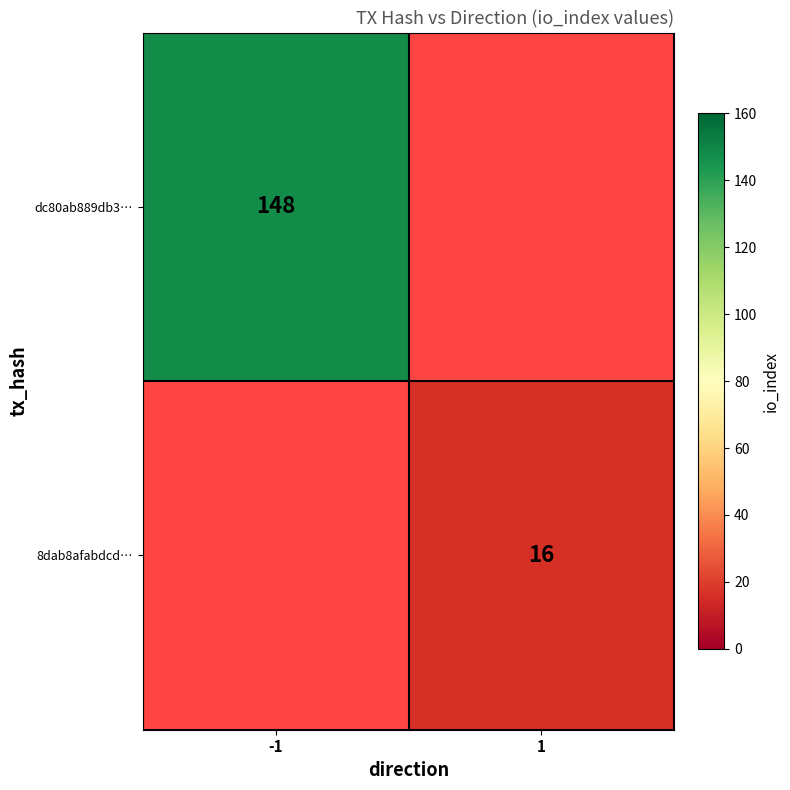

At how many categories does at least one series exceed 143?

1